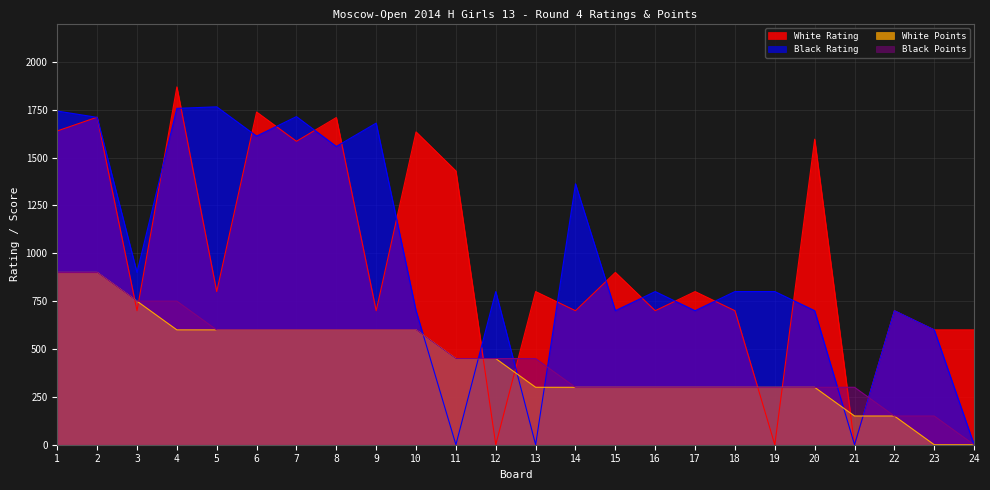

At which category does the chart reach its peak across all series?

4